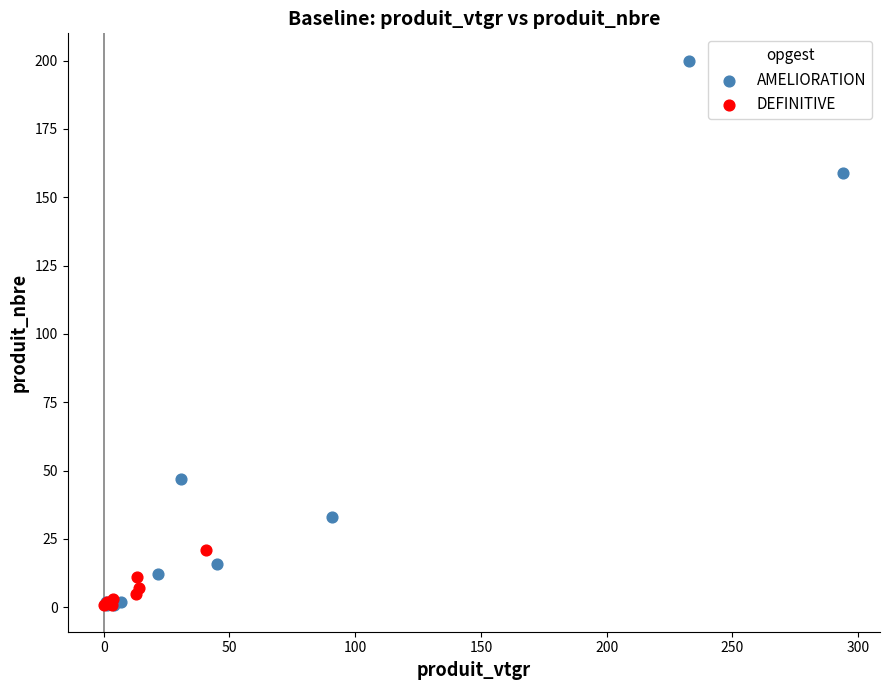

Which series reaches the maximum Y coordinate?

AMELIORATION